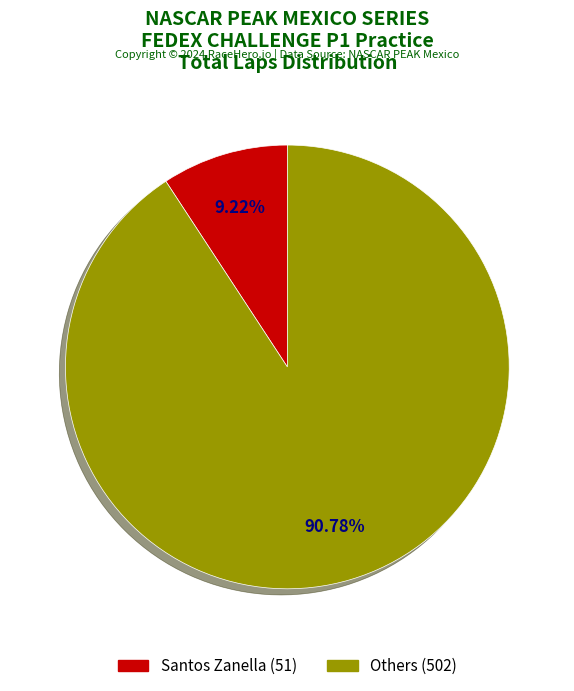

To the nearest percent, what is the average slice percentage?

50%